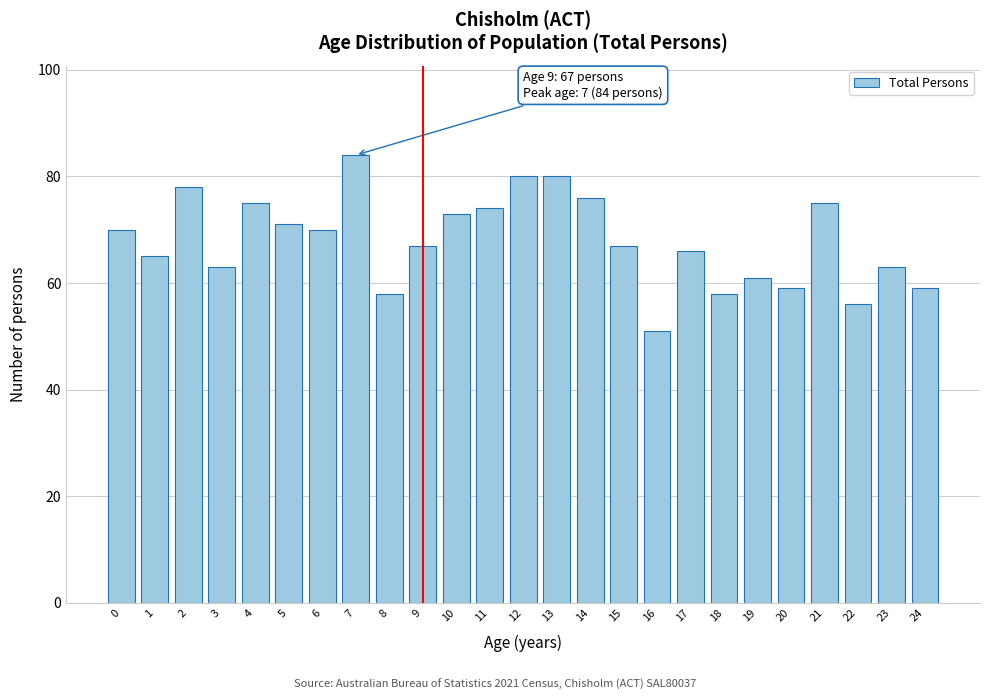

Reading right to left, extract all data points from this chart.

24=59	23=63	22=56	21=75	20=59	19=61	18=58	17=66	16=51	15=67	14=76	13=80	12=80	11=74	10=73	9=67	8=58	7=84	6=70	5=71	4=75	3=63	2=78	1=65	0=70